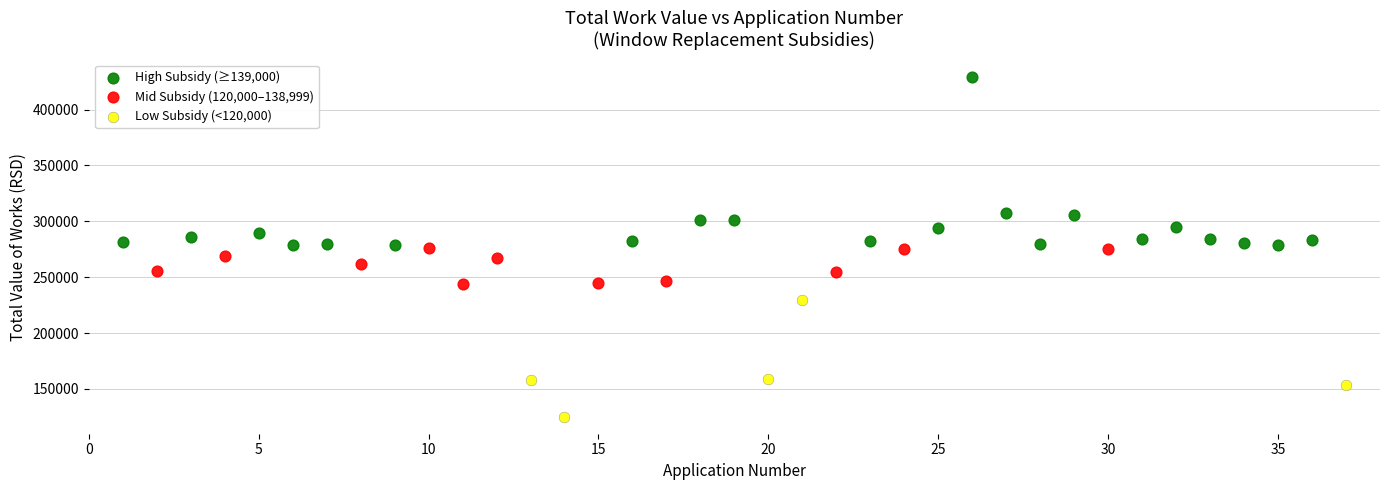

Which series has the largest Y range (max minus min)?

High Subsidy (≥139,000)